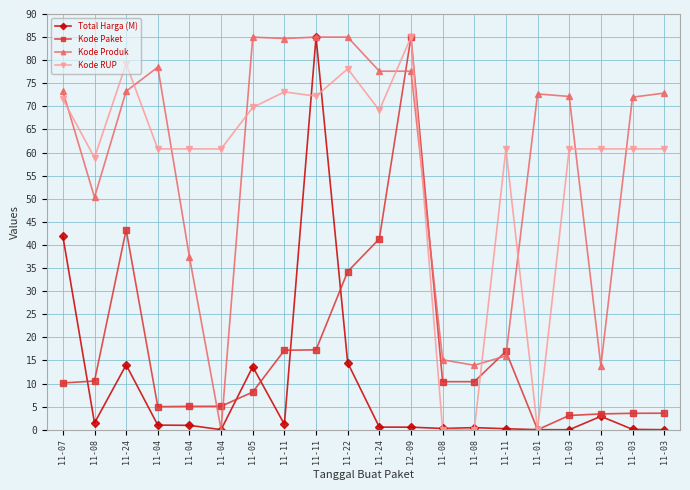

What is the difference between the second highest and minimum values in the Kode Paket series?

43.3